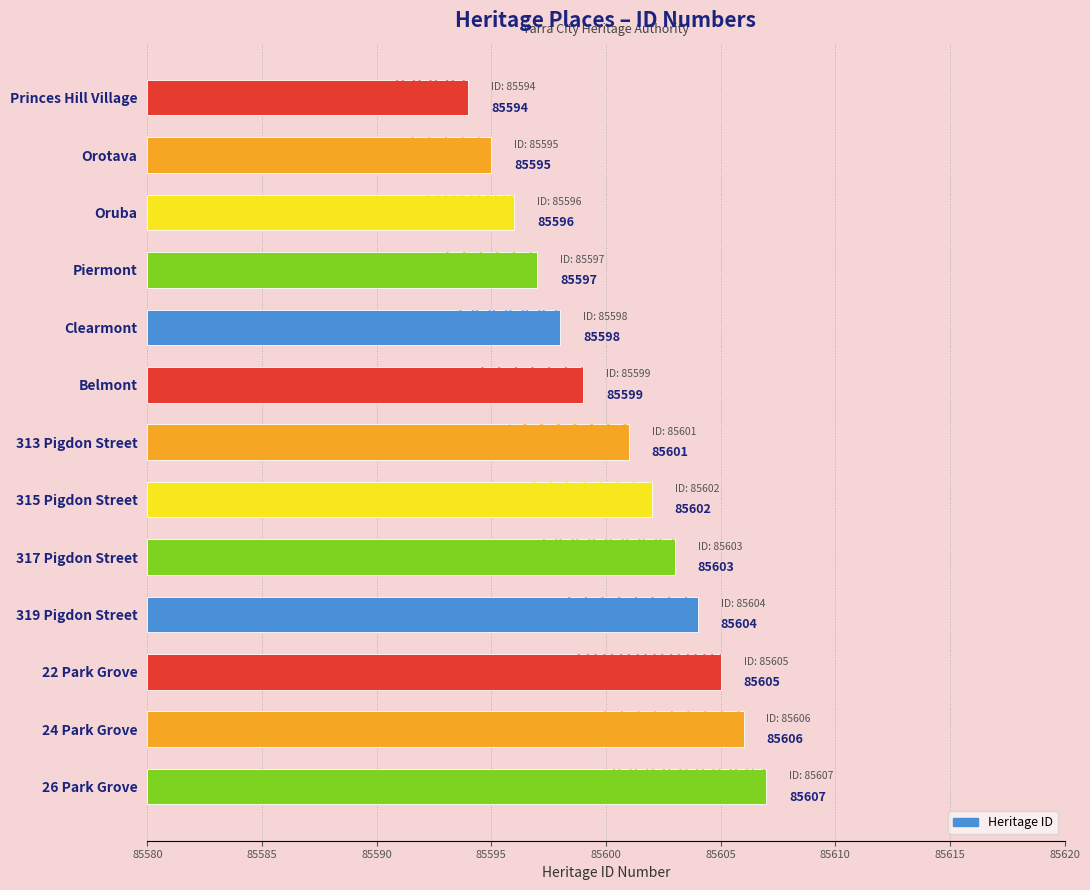

What position from the left is 26 Park Grove?

13